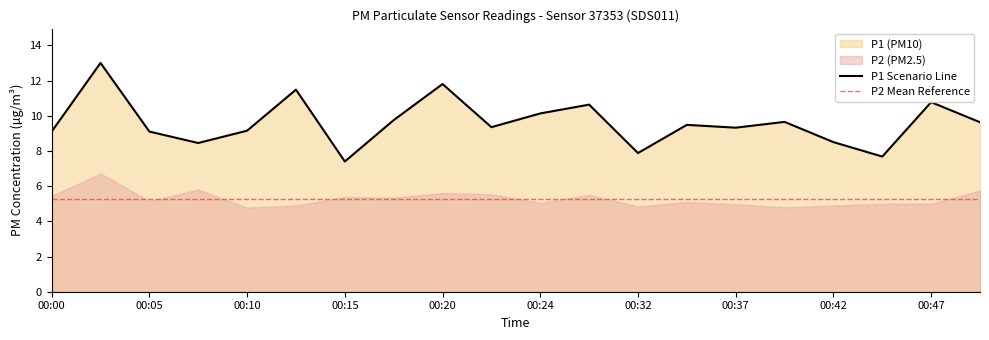

What is the ratio of the value at 00:22 to the value at 00:44?

1.2